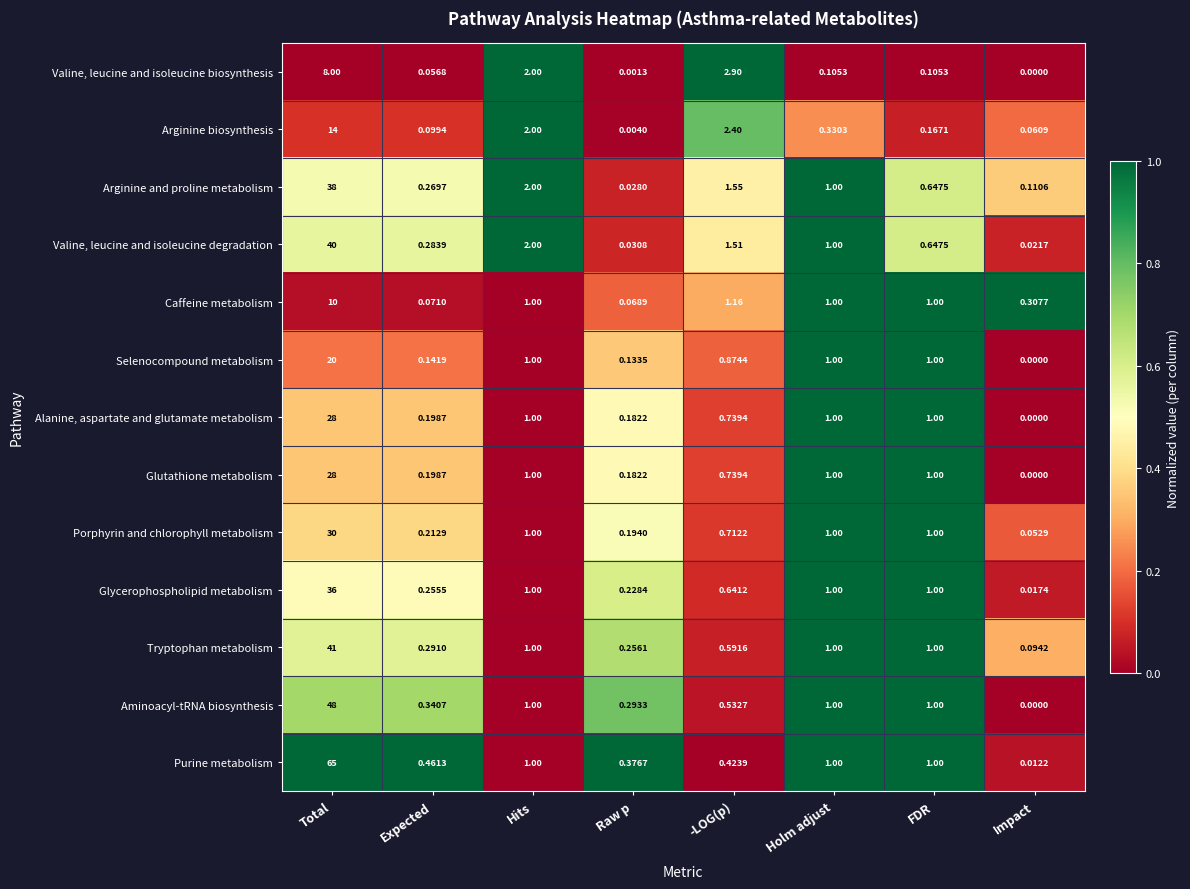

At which category does the chart reach its peak across all series?

Total